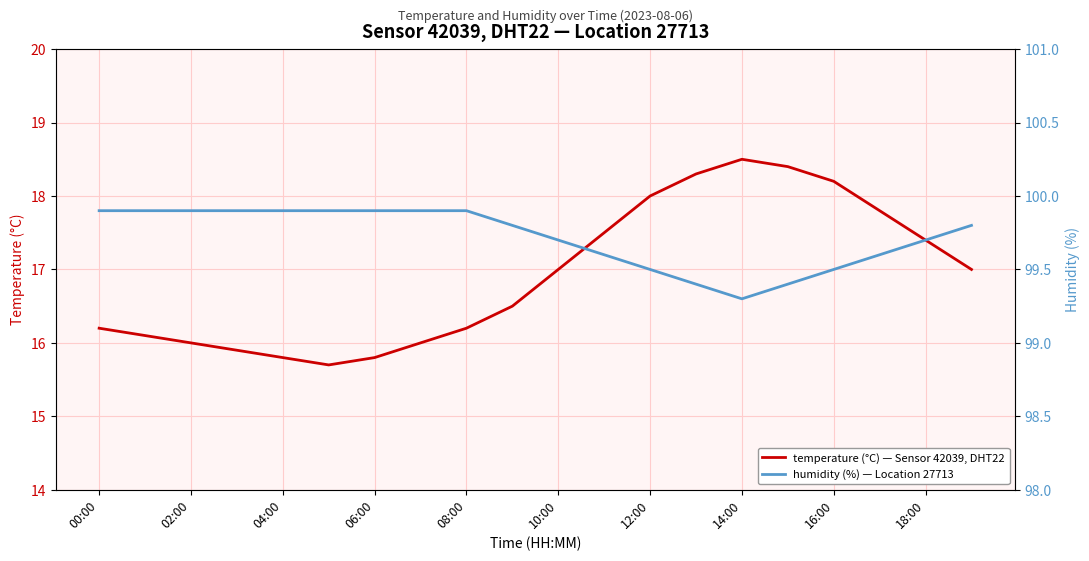

How many distinct data groups are displayed?

2